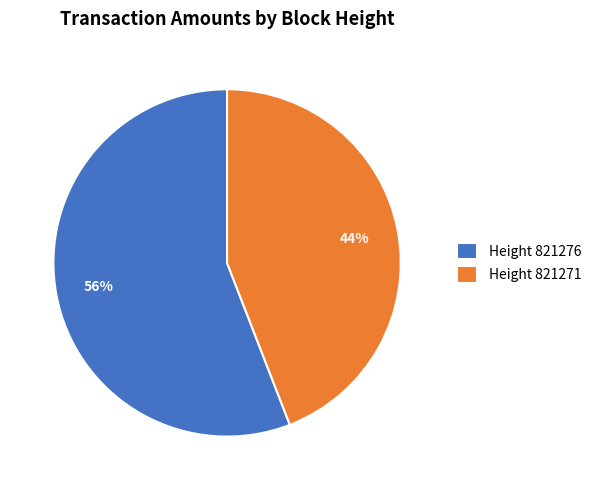

To the nearest percent, what is the difference between the largest and smallest slice percentages?

12%